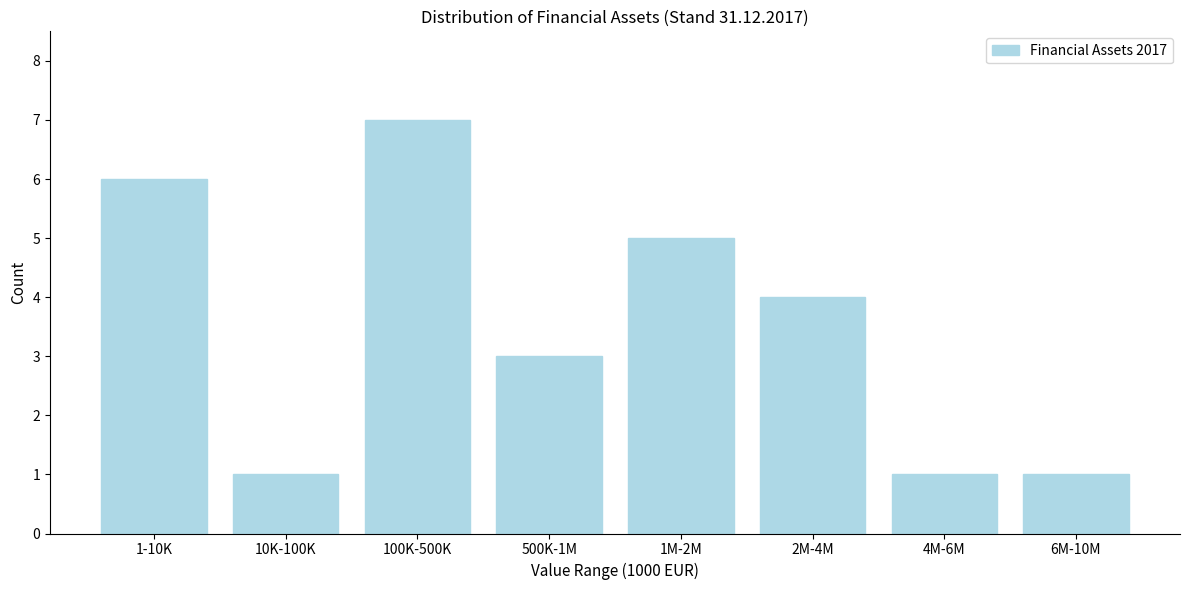

Reading left to right, what are all the values shown in this chart?

1-10K=6	10K-100K=1	100K-500K=7	500K-1M=3	1M-2M=5	2M-4M=4	4M-6M=1	6M-10M=1